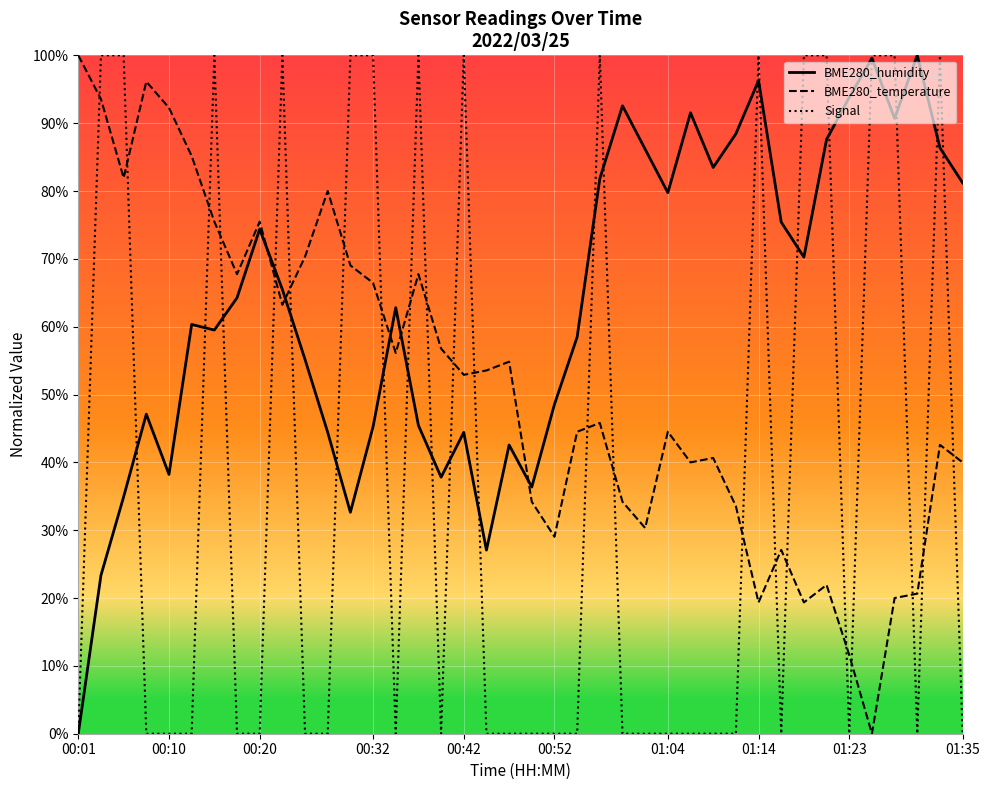

What is the maximum value shown in the chart?

100.0